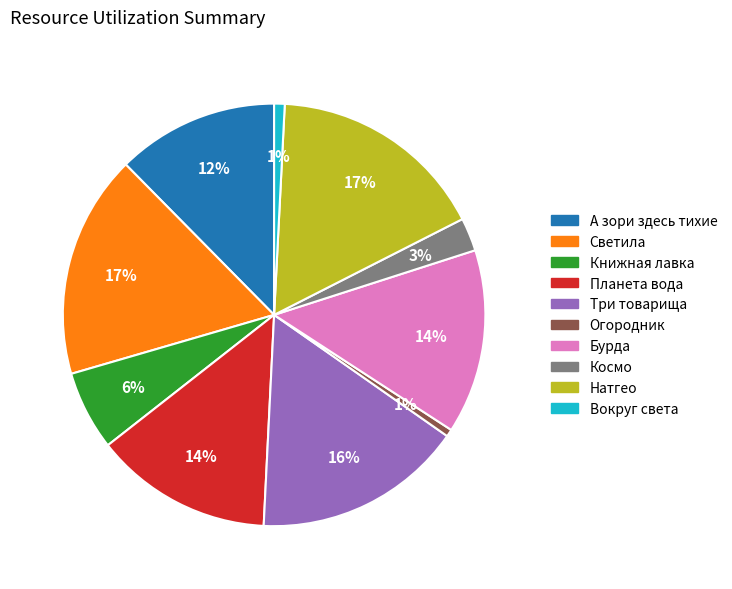

Is the sum of А зори здесь тихие and Три товарища greater than half?

No